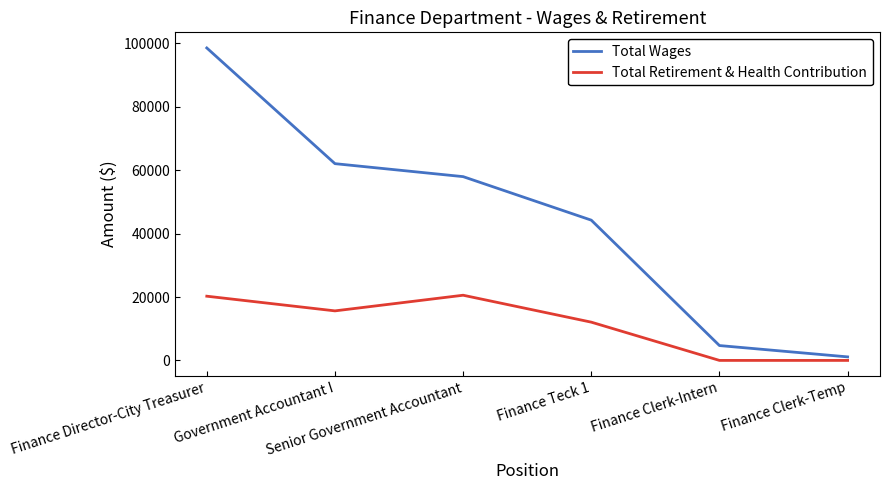

What is the maximum value for Total Retirement & Health Contribution?

20567